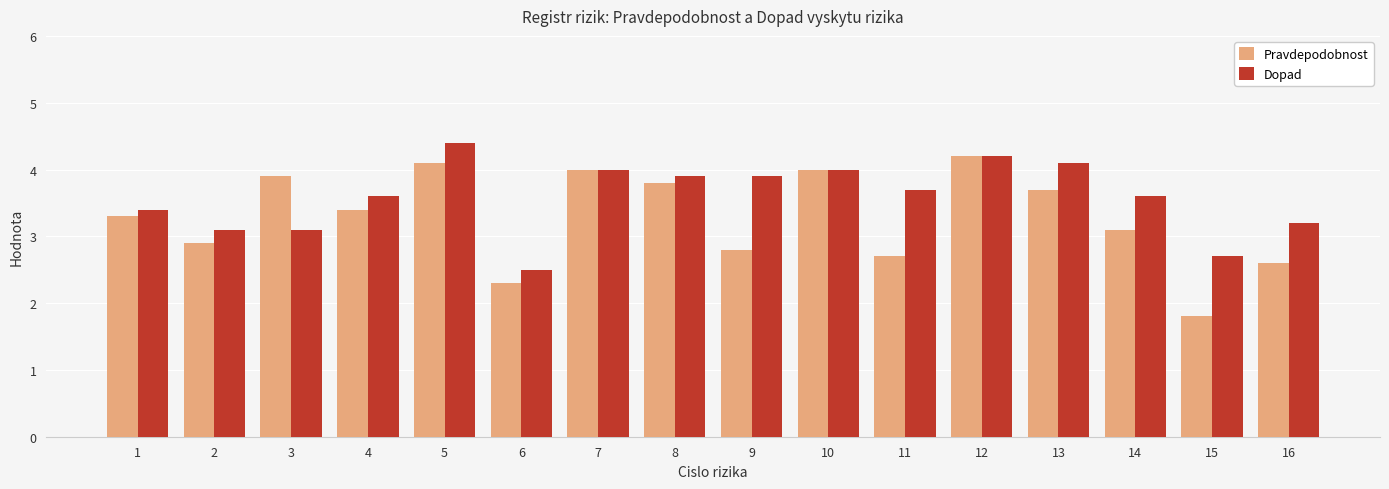

The value of Pravdepodobnost at 10 is 1.0. True or false?

False